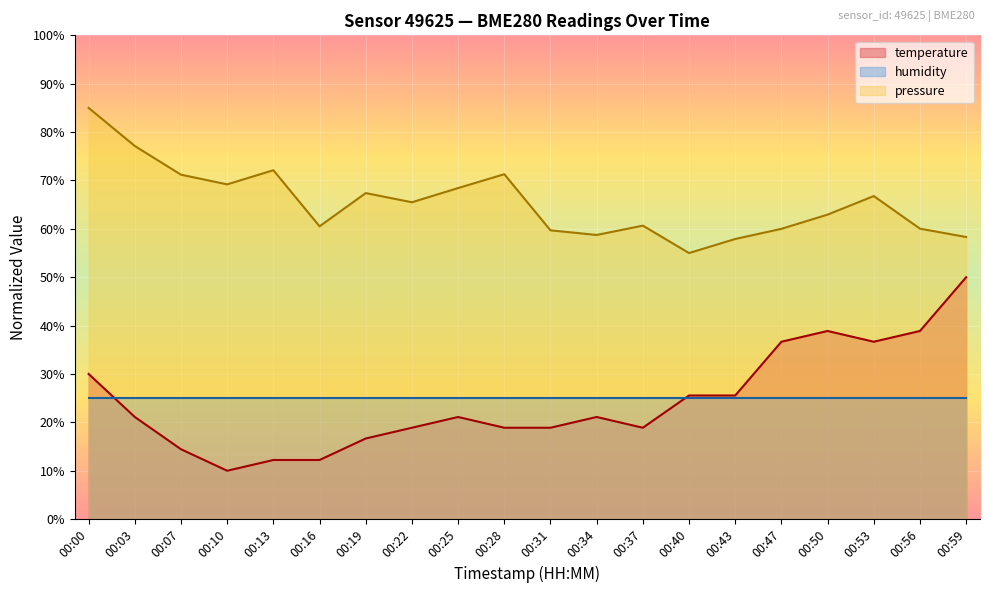

What is the difference between the highest and lowest values at 00:47?

35.0